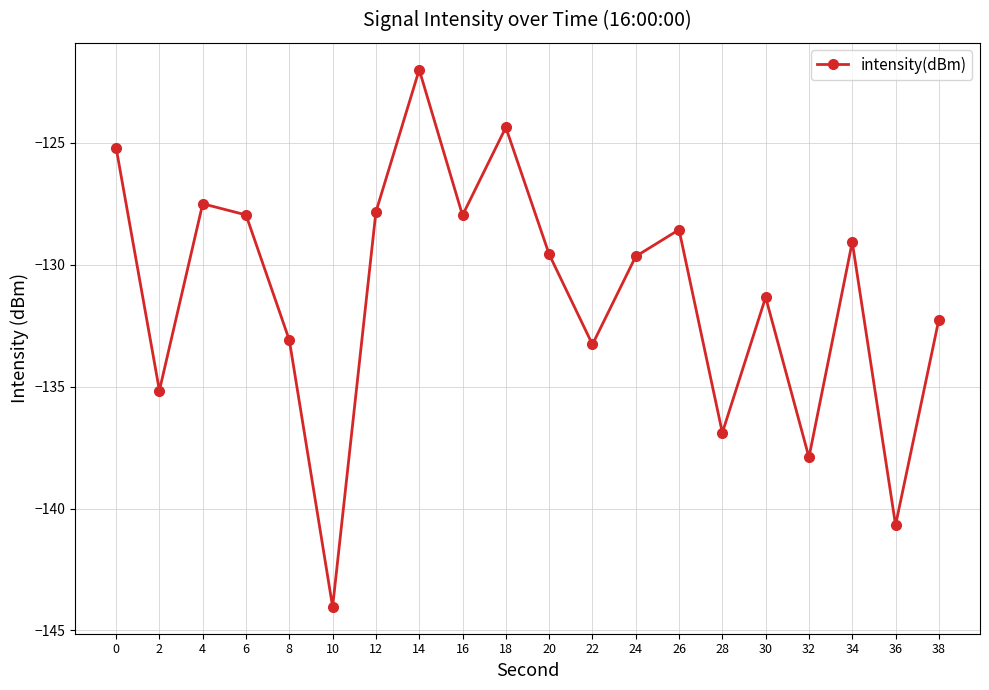

What is the value of the 11th point from the left?

-129.6